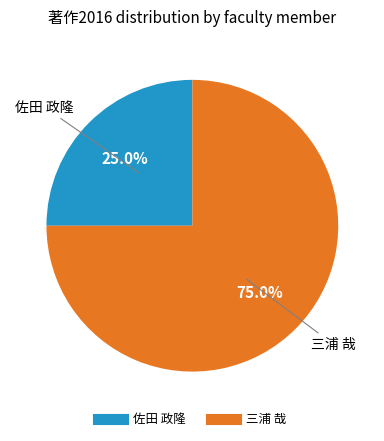

Does any single category account for the majority?

Yes